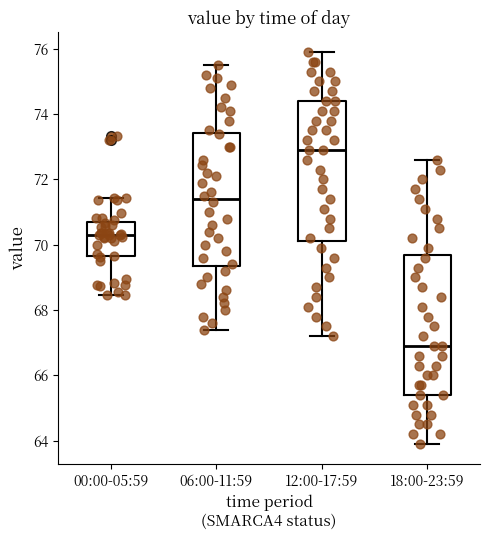

Reading left to right, transcribe this box plot: for each box, give where its median line is, the range the box spans, and where its two whiskers end, as read against the y-axis. The values are not printed on the chart, so give them approximately, as read against the axis.

00:00-05:59: median 70.4, box 69.6 to 70.6, whiskers 68.4 to 71.4
06:00-11:59: median 71.4, box 69.4 to 73.4, whiskers 67.4 to 75.6
12:00-17:59: median 73.0, box 70.2 to 74.4, whiskers 67.2 to 76.0
18:00-23:59: median 67.0, box 65.4 to 69.6, whiskers 64.0 to 72.6